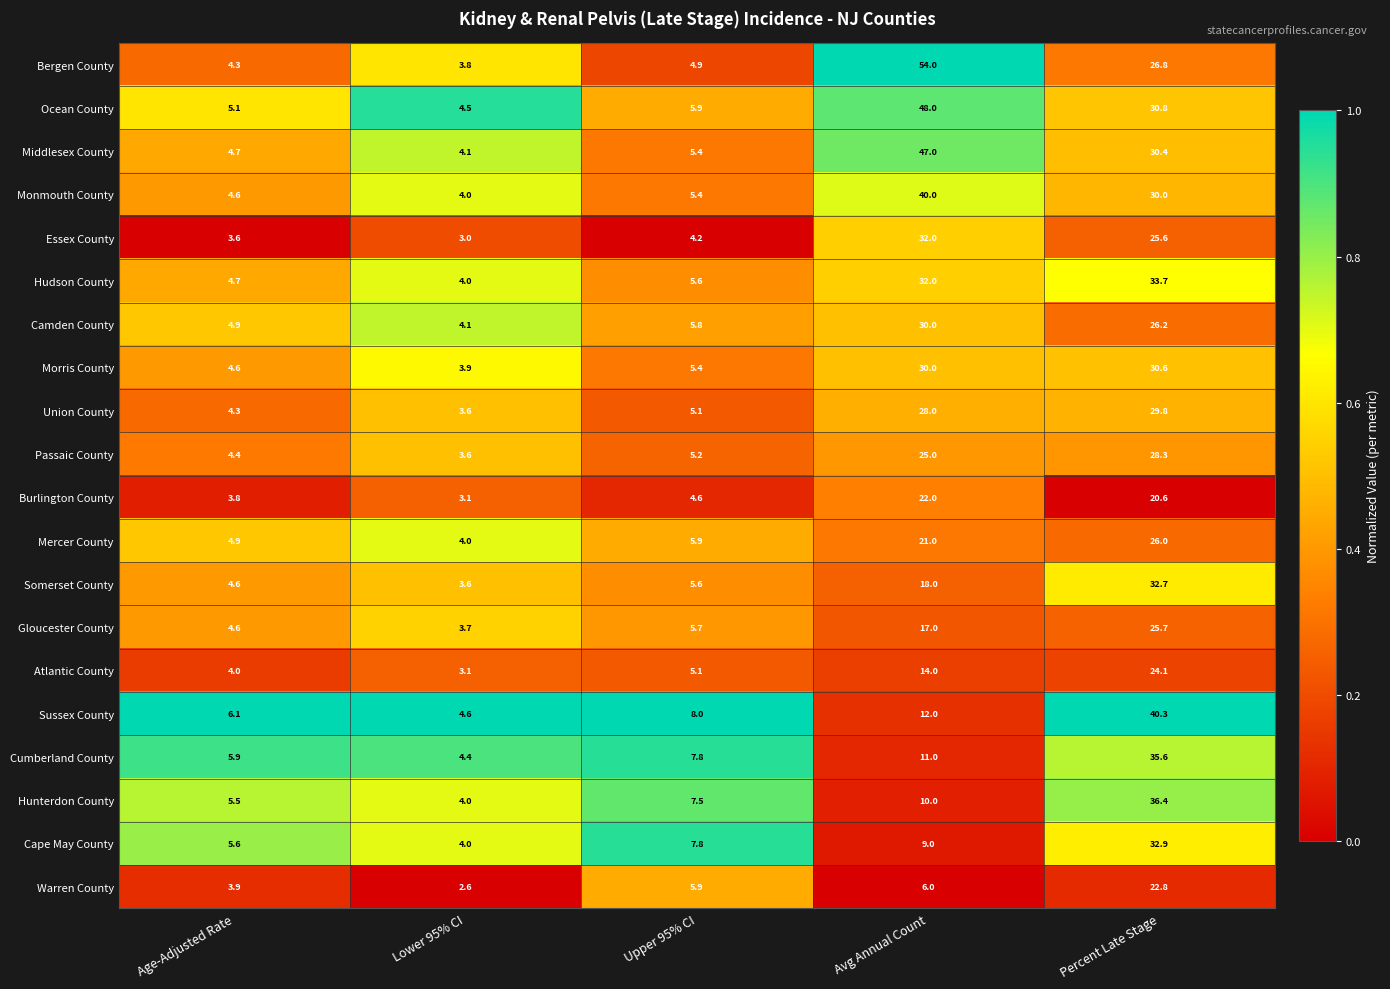

How many data points in Essex County are less than 4?

2